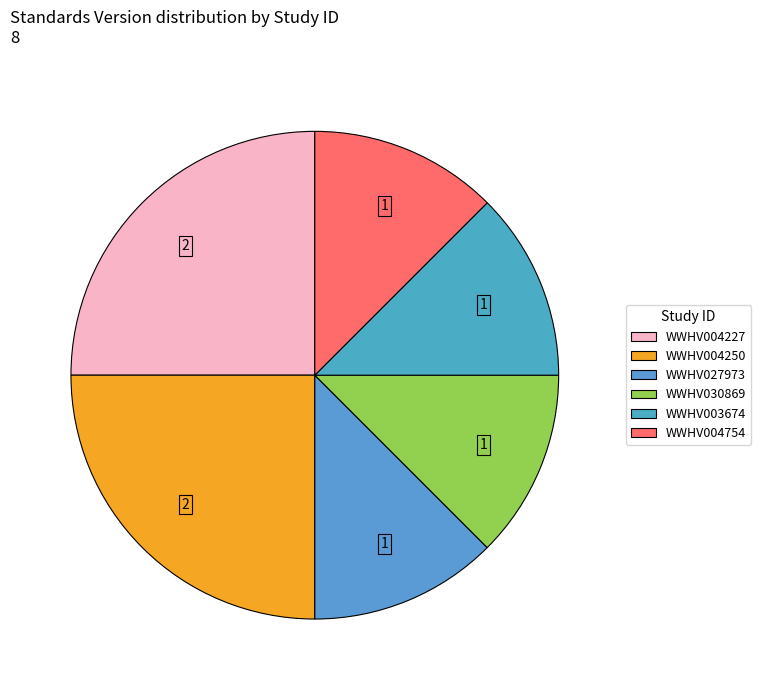

Between WWHV004227 and WWHV003674, which is larger?

WWHV004227